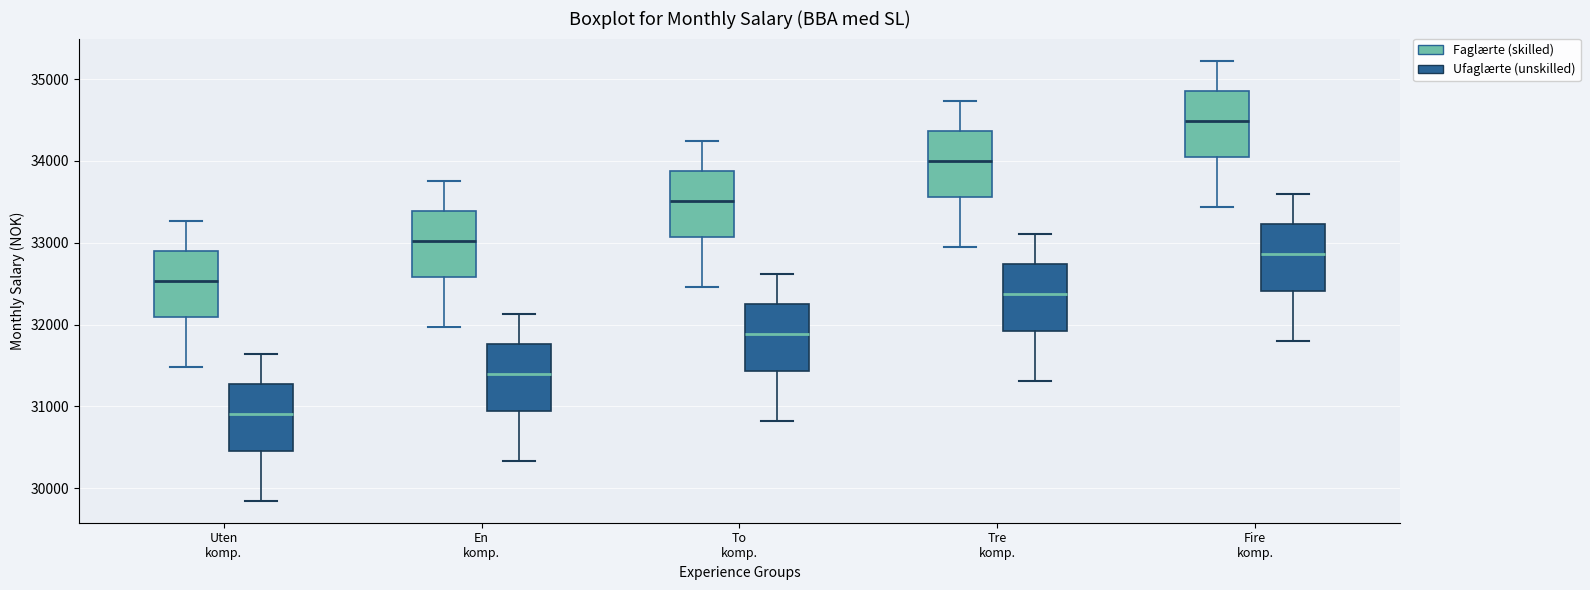

Which box's median line is the highest?

Fire komp. (Faglærte (skilled))